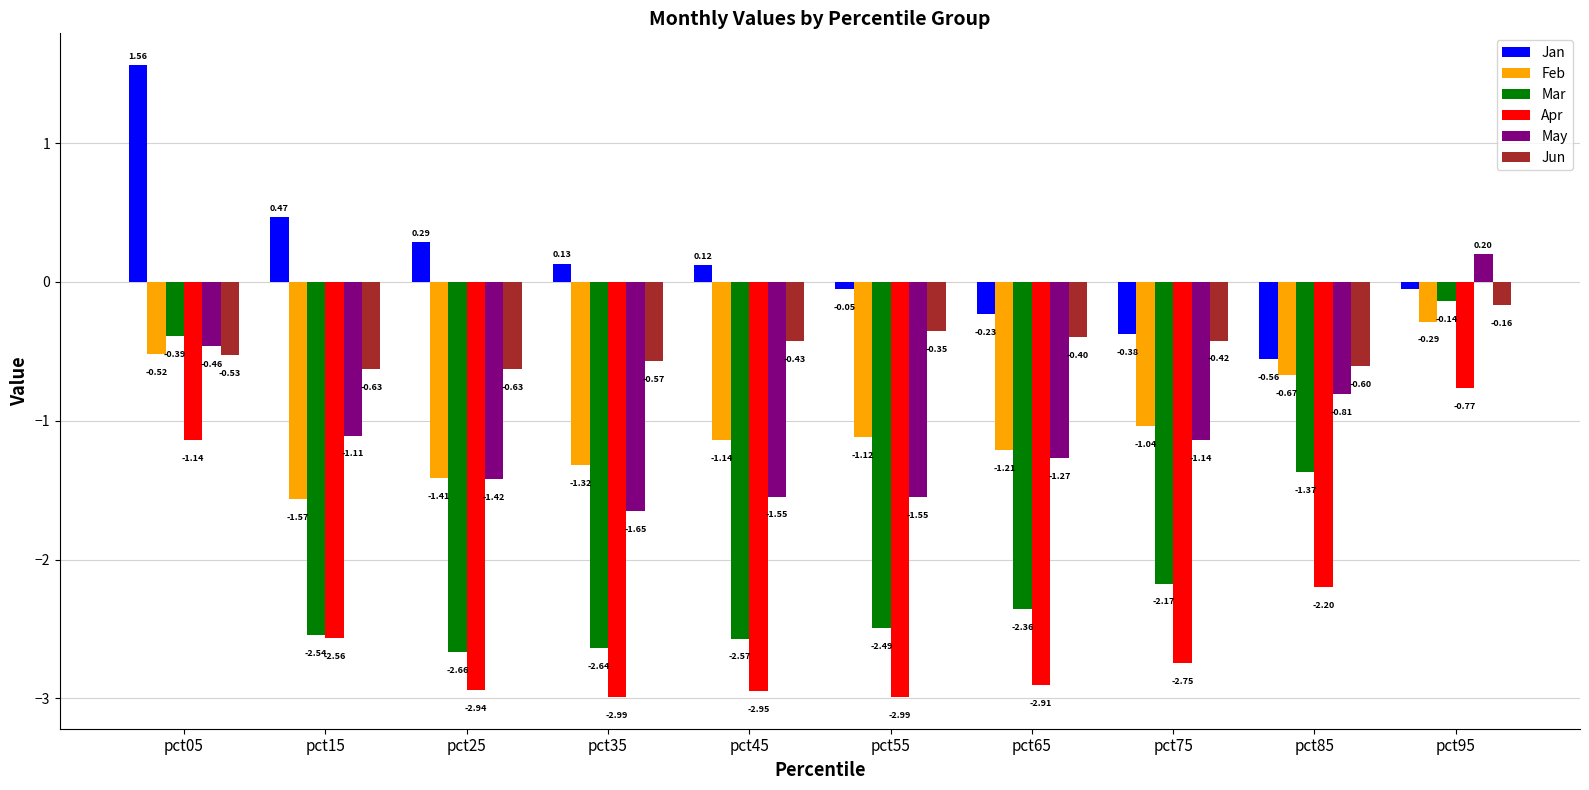

Are the bars grouped side by side (vs. stacked)?

Yes